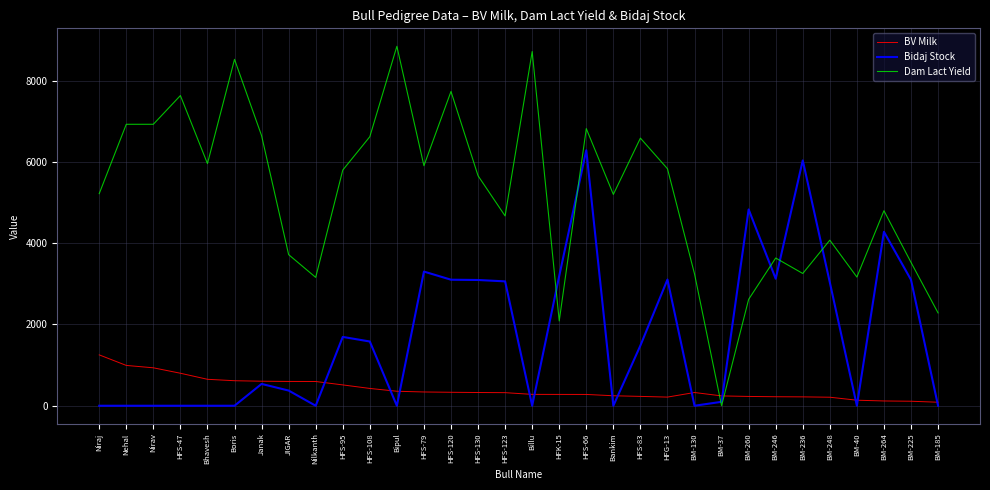

Rank the series by their maximum value, from highest to lowest.

Dam Lact Yield, Bidaj Stock, BV Milk